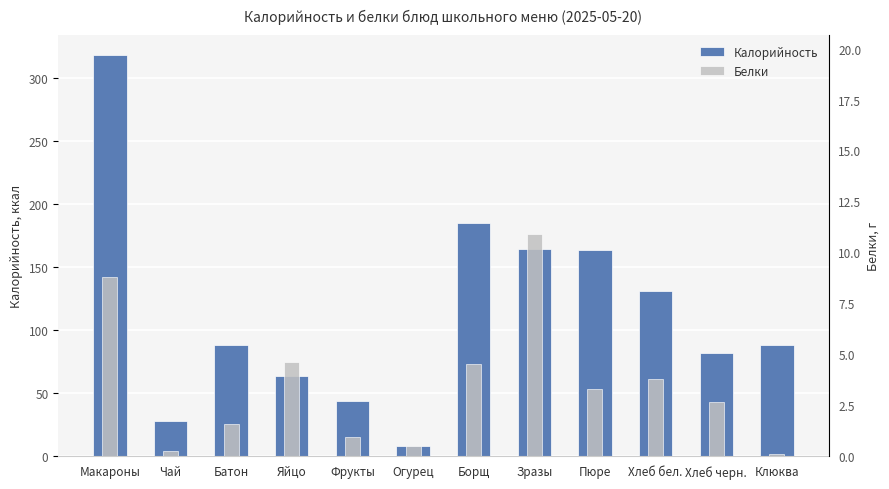

What is the label of the 11th bar from the left?

Хлеб черн.